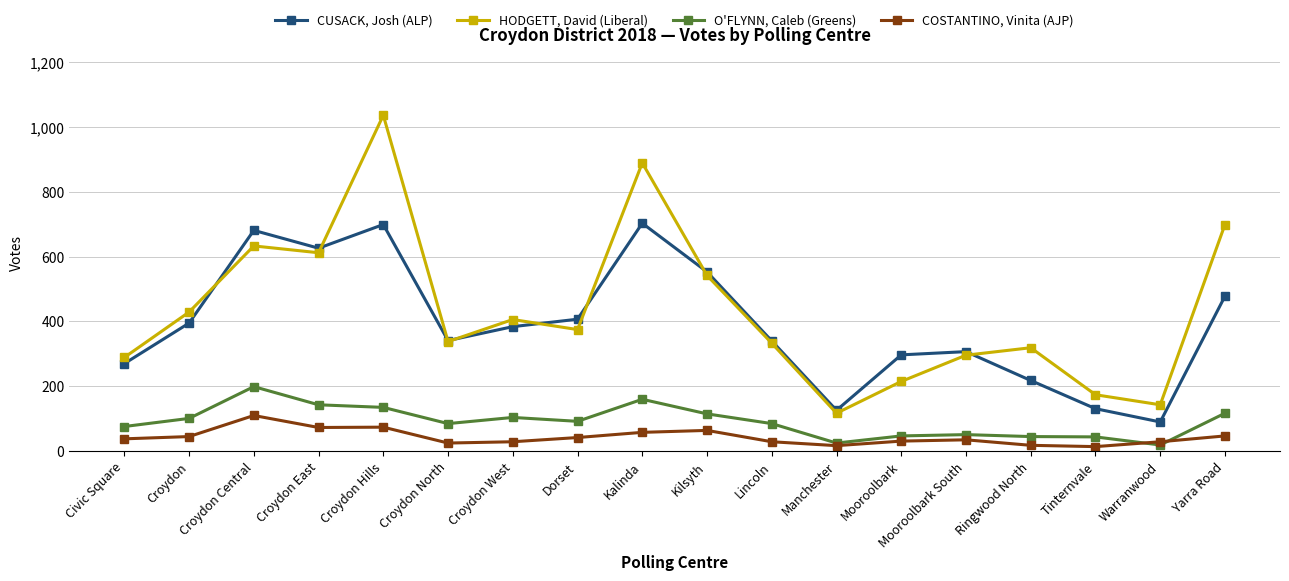

Rank the series by their maximum value, from lowest to highest.

COSTANTINO, Vinita (AJP), O'FLYNN, Caleb (Greens), CUSACK, Josh (ALP), HODGETT, David (Liberal)